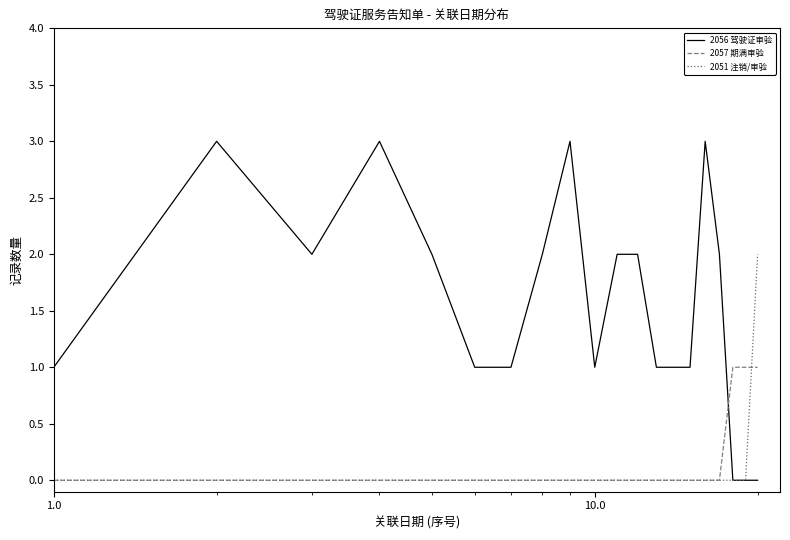

True or false: 2056 驾驶证审验 and 2057 期满审验 cross at least once.

True